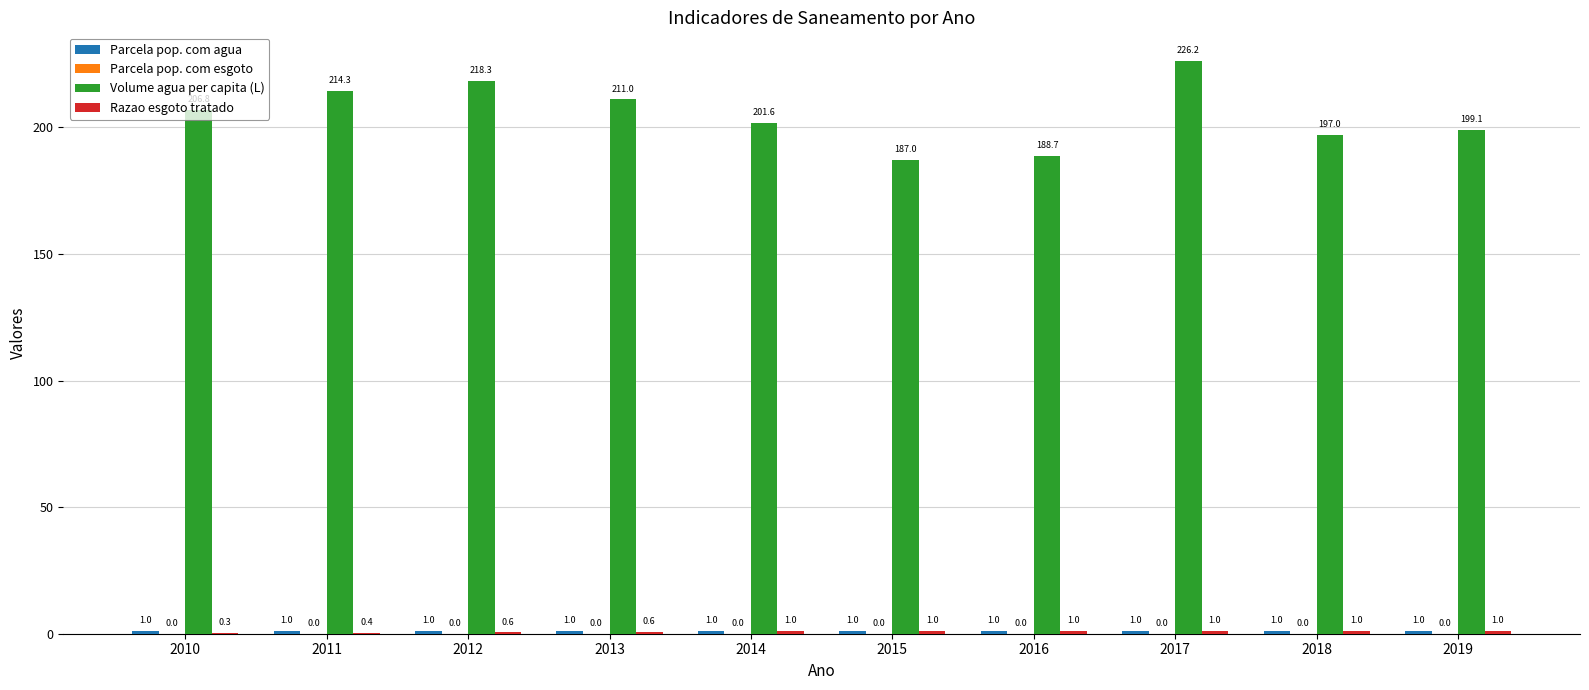

Which series has the largest total across all categories?

Volume agua per capita (L)